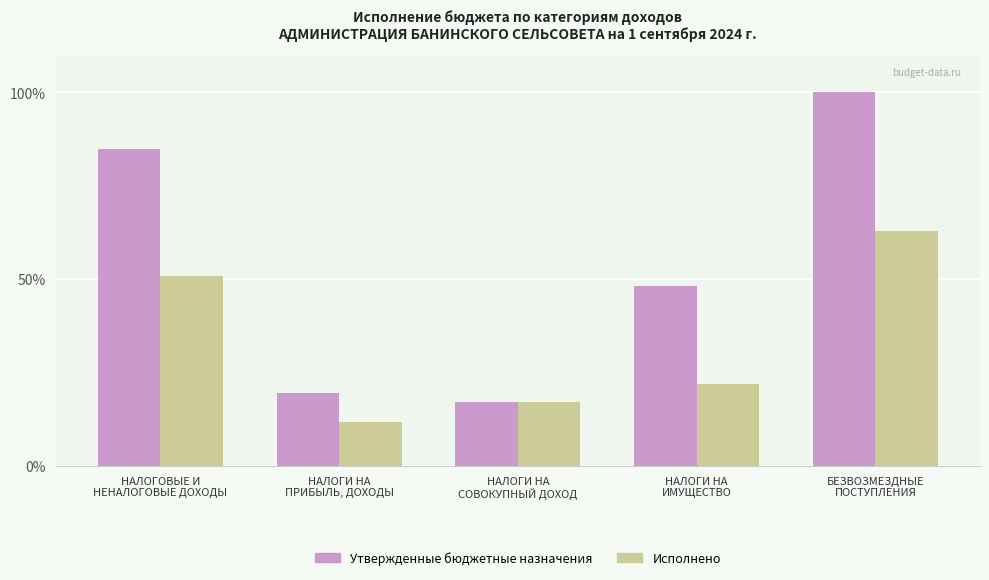

At how many categories does at least one series exceed 73?

2